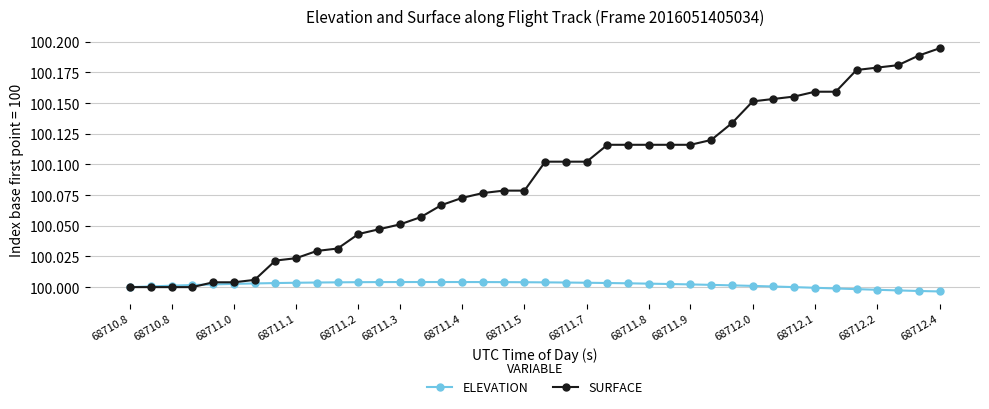

List the series in order of their overall mean, lowest first.

ELEVATION, SURFACE